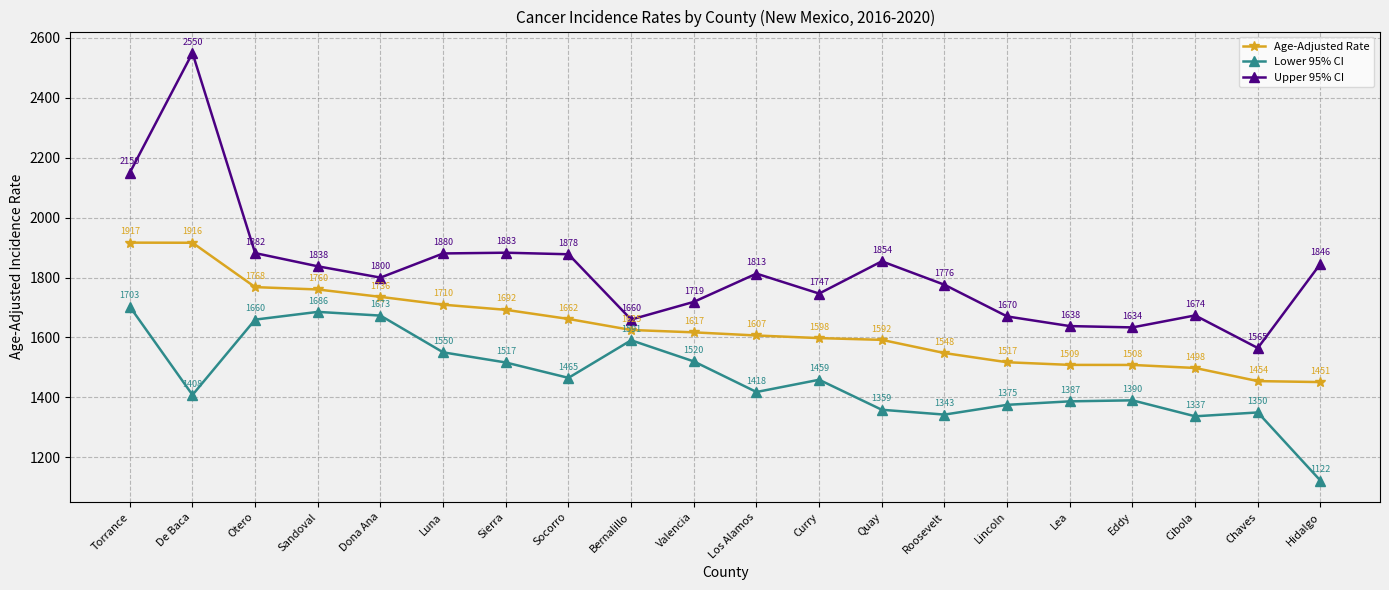

What is the spread (max minus min) of values at Roosevelt?

433.3